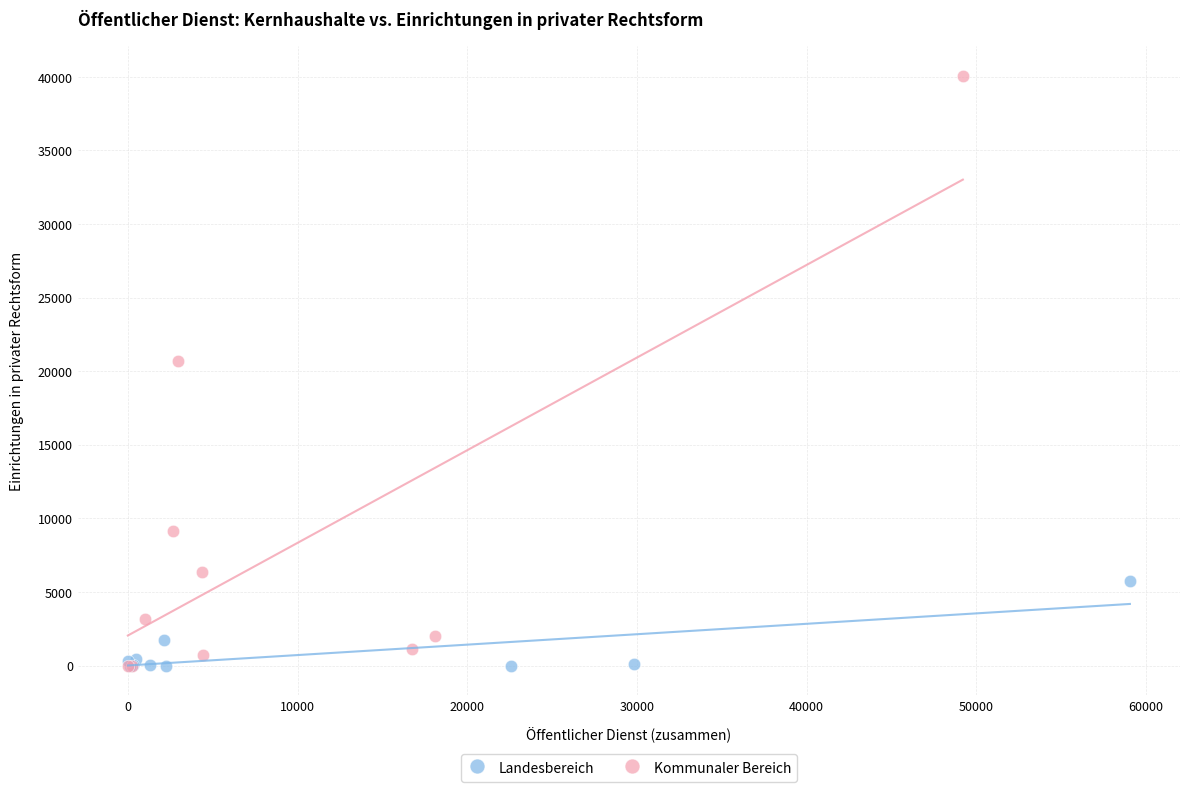

Which series contains the highest Y value?

Kommunaler Bereich